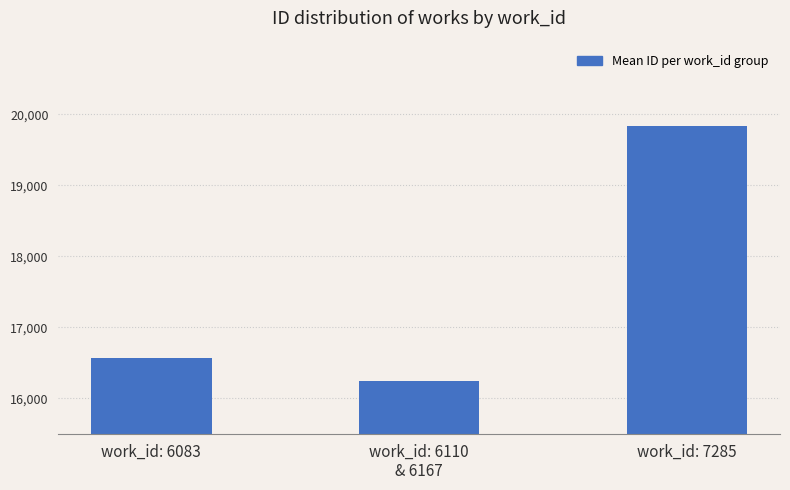

Which label corresponds to the smallest value in the chart?

work_id: 6110
& 6167